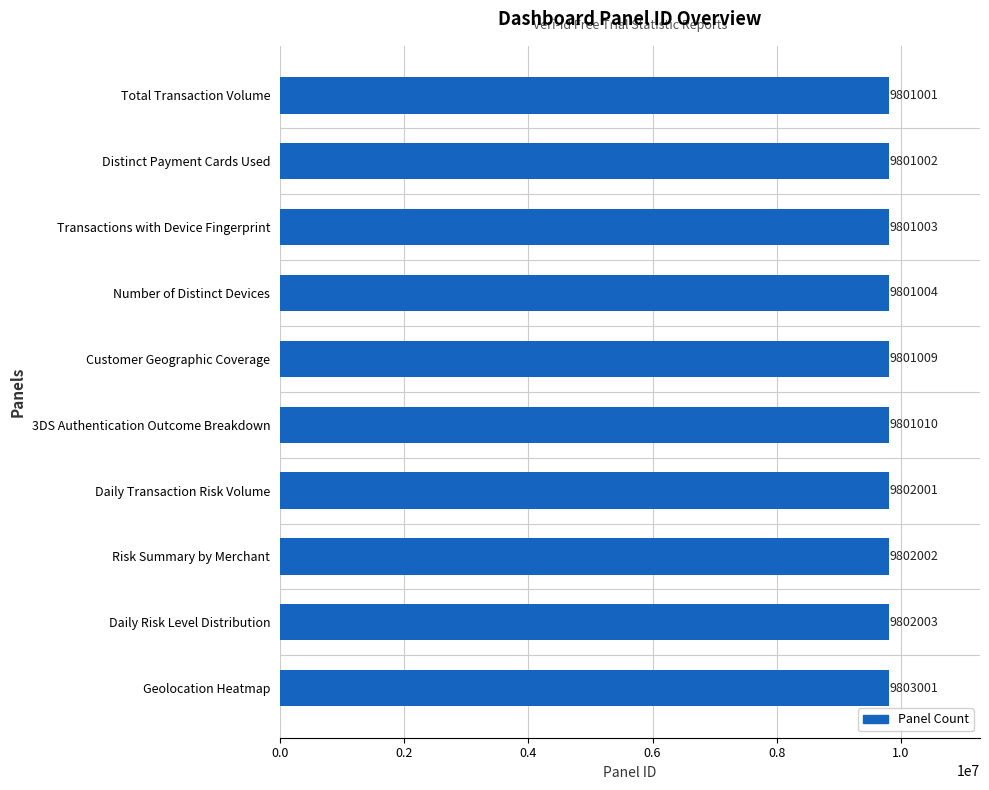

The value at Daily Risk Level Distribution is 12832846. True or false?

False